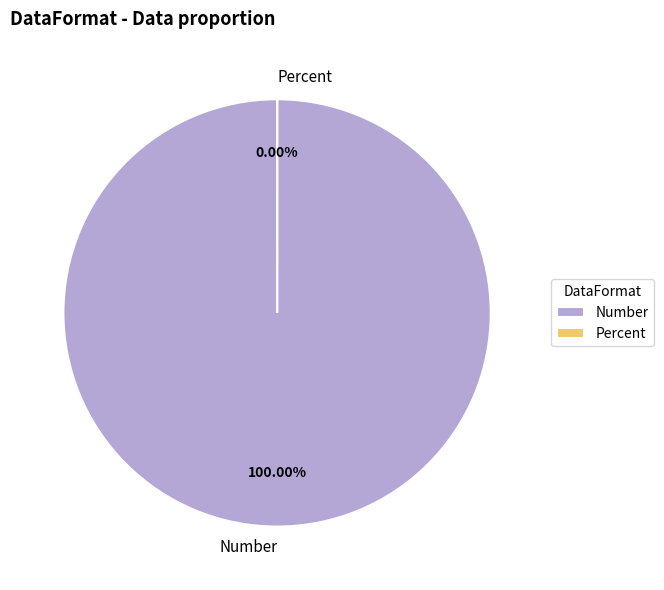

What percentage is the Number slice, to the nearest percent?

100%